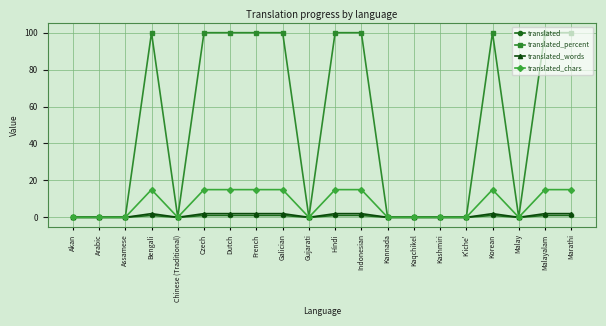

Which series has the largest range (max minus min)?

translated_percent